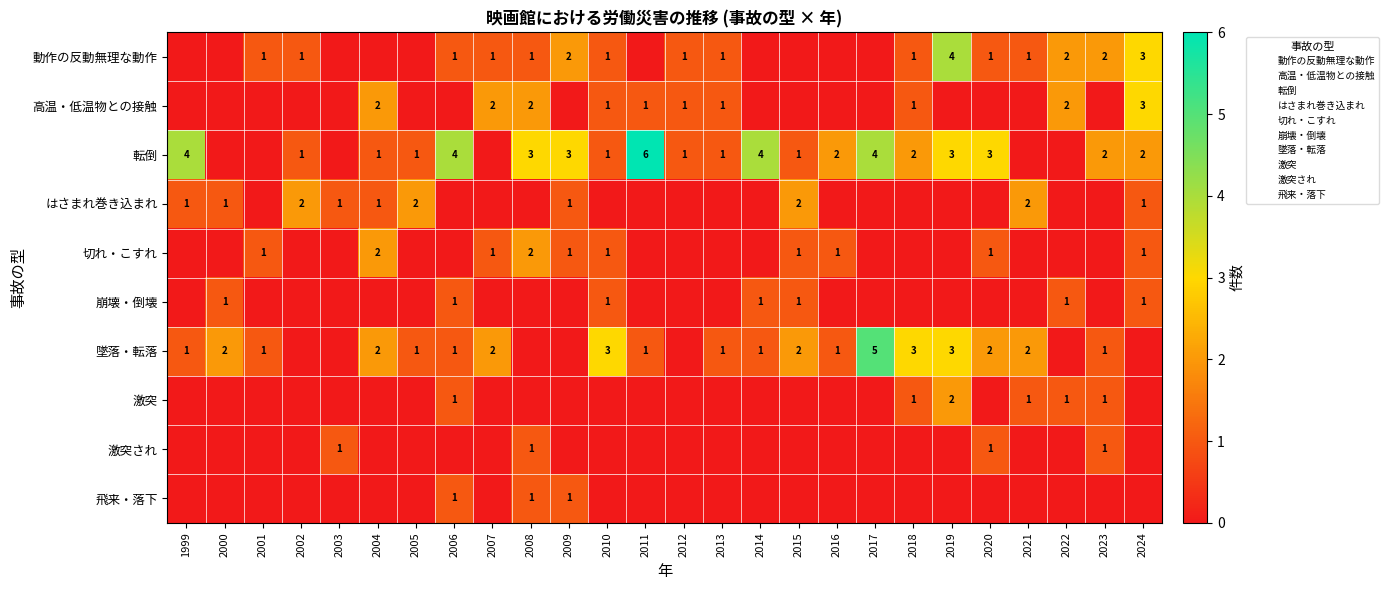

At which label is 動作の反動無理な動作 closest to 2?

2009